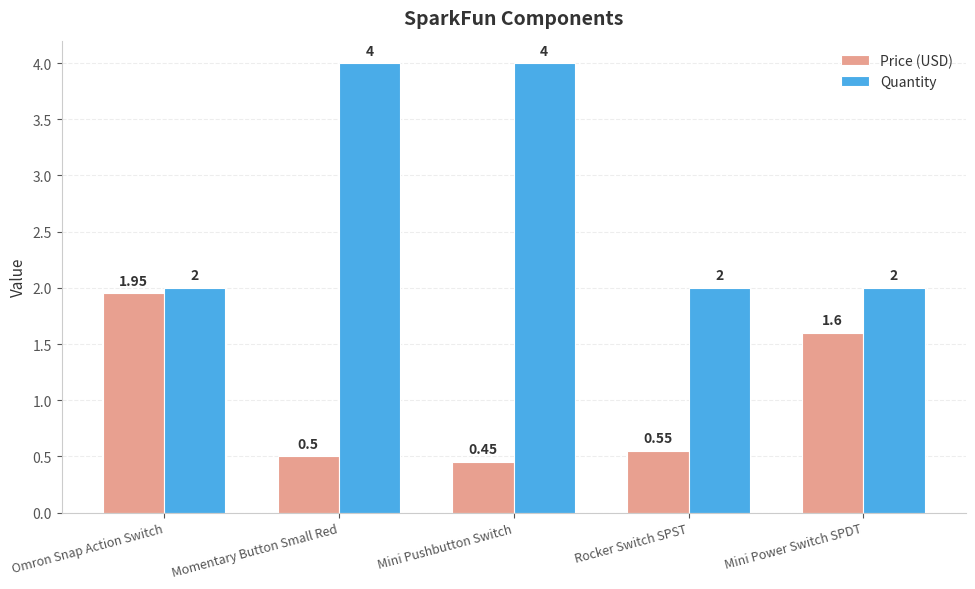

Read the Quantity value at Mini Pushbutton Switch.

4.0